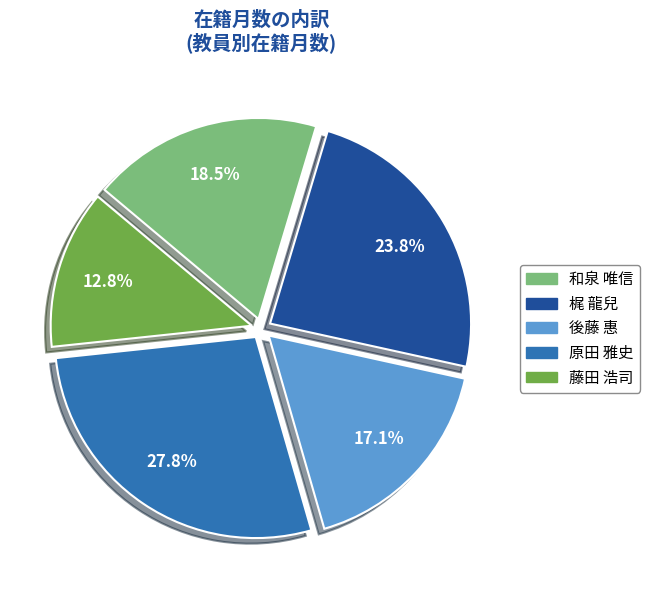

How many slices are in this pie chart?

5